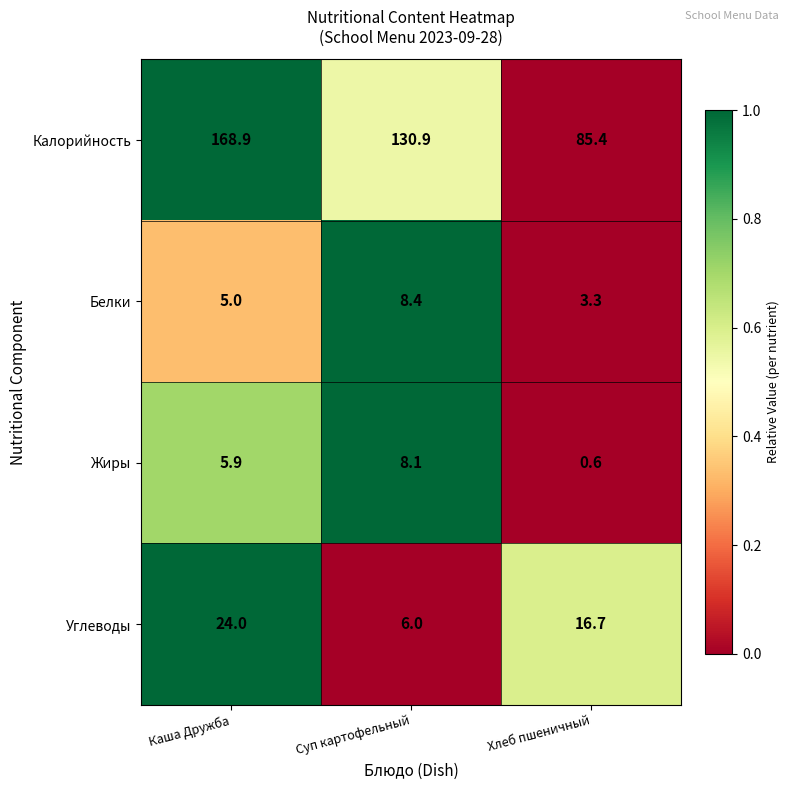

What is the sum of all Жиры values?

14.6